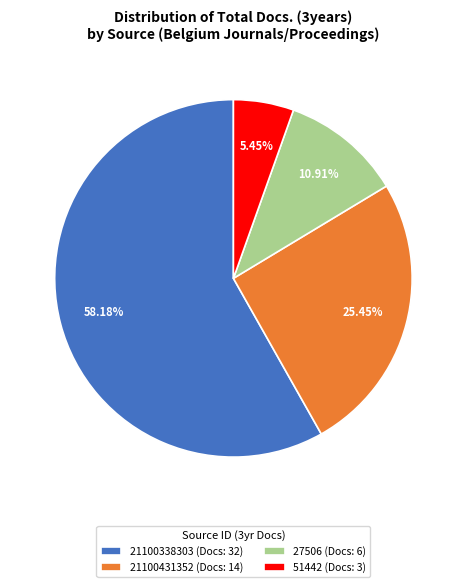

Rank the categories by value from lowest to highest.

51442 (Docs: 3), 27506 (Docs: 6), 21100431352 (Docs: 14), 21100338303 (Docs: 32)